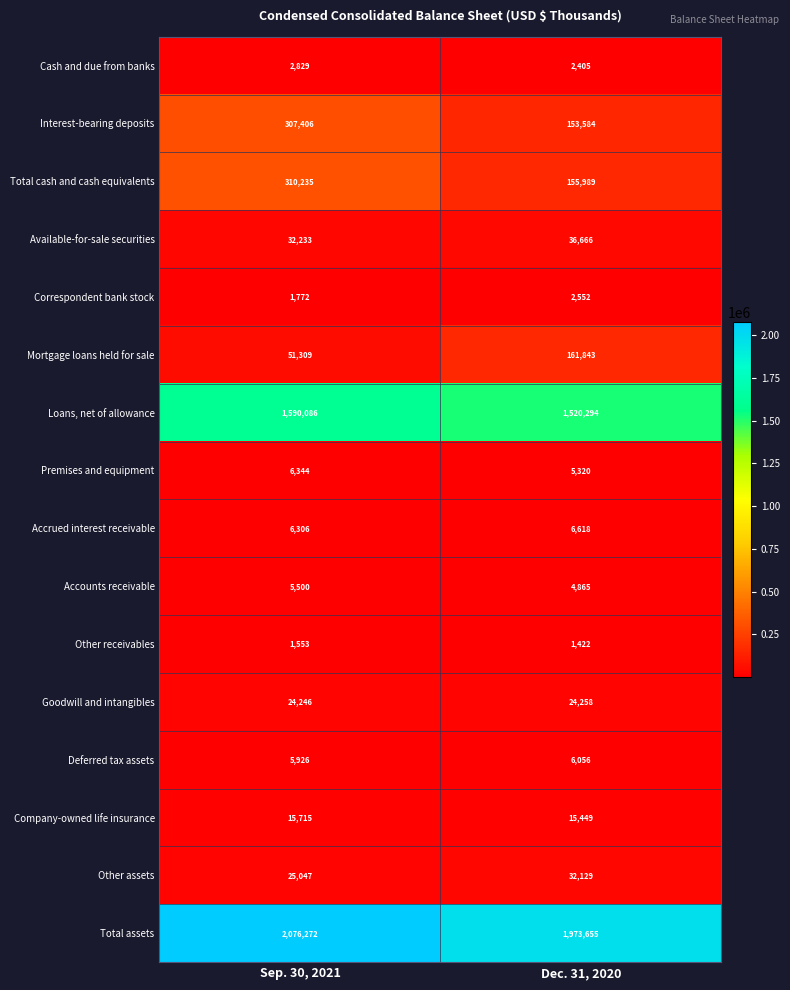

How many categories are shown in the chart?

2